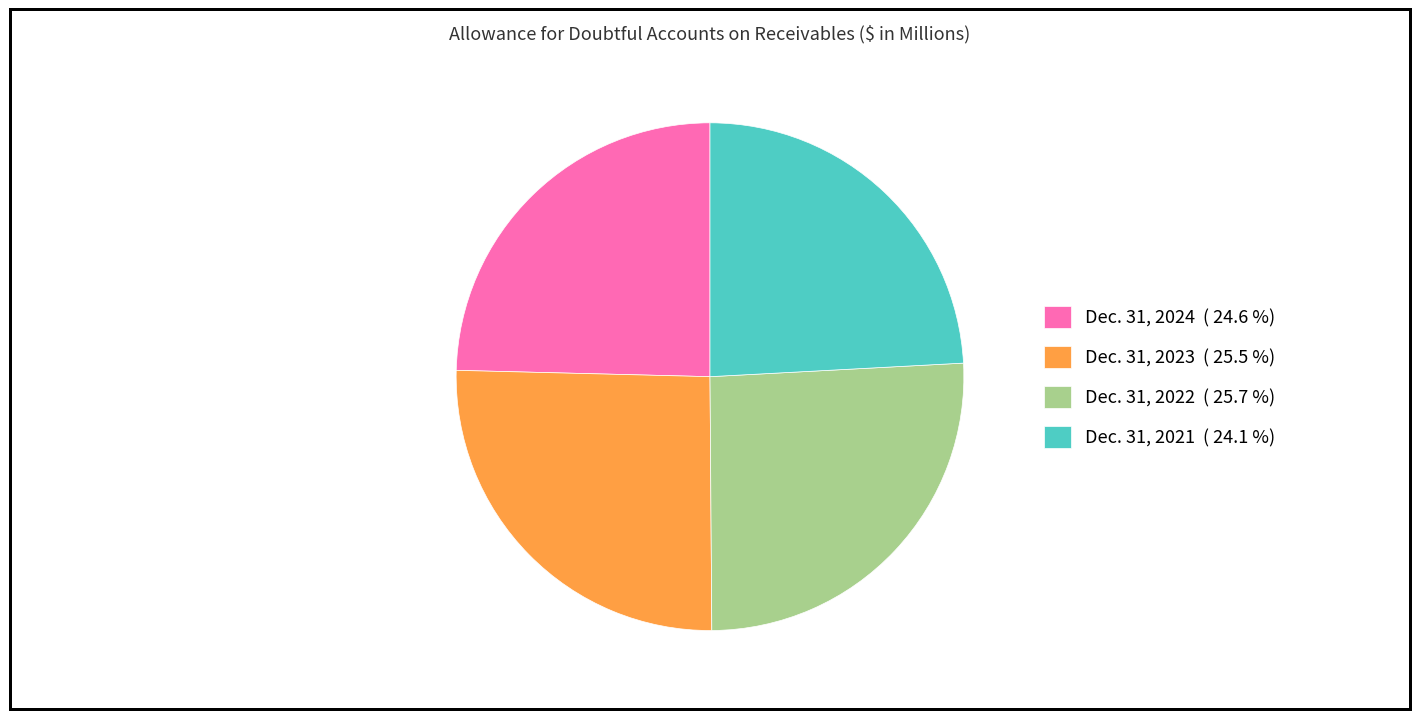

True or false: Dec. 31, 2021 accounts for 24% of the total.

True